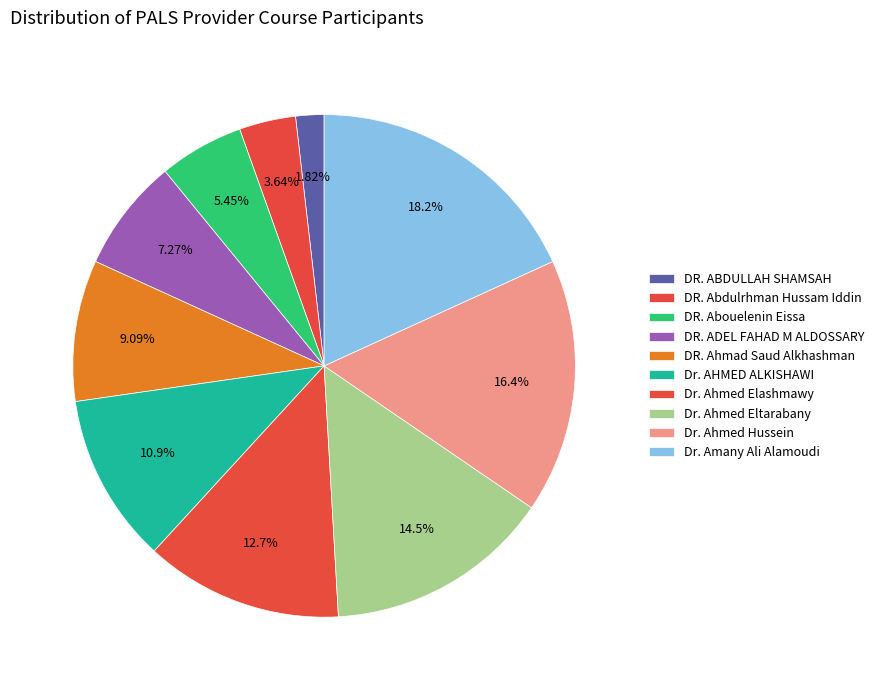

To the nearest percent, what is the combined percentage of Dr. AHMED ALKISHAWI and DR. Abouelenin Eissa?

16%